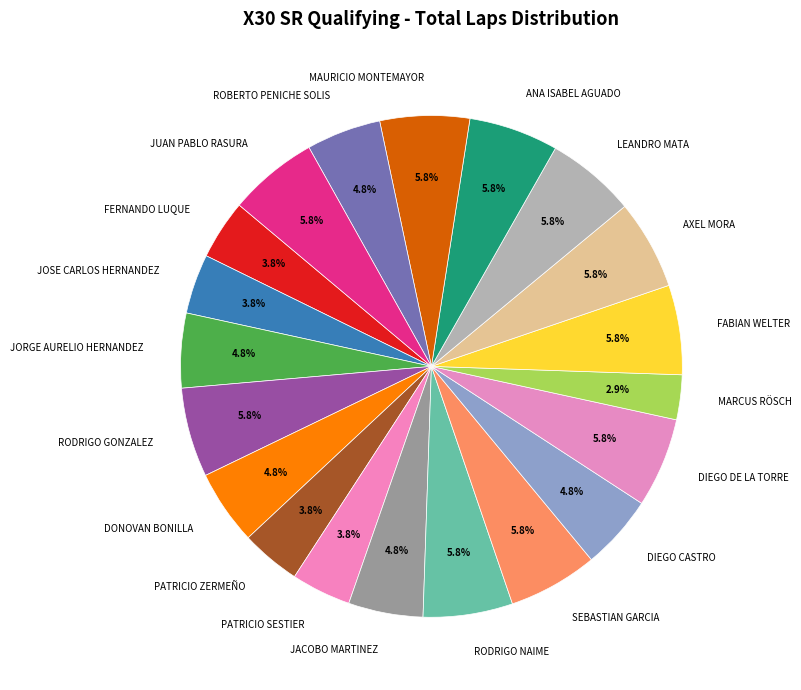

To the nearest percent, what percentage of the pie is SEBASTIAN GARCIA?

6%